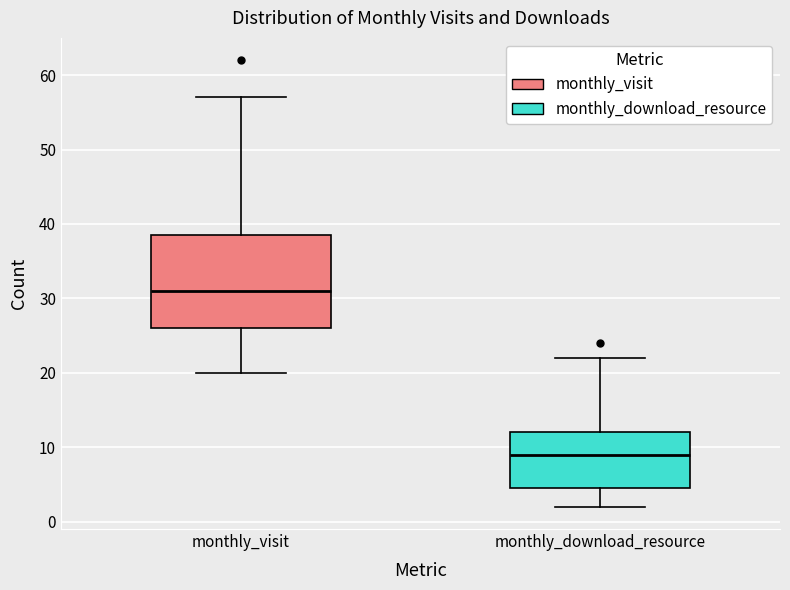

Which box is the tallest, from its lower edge to its upper edge?

monthly_visit